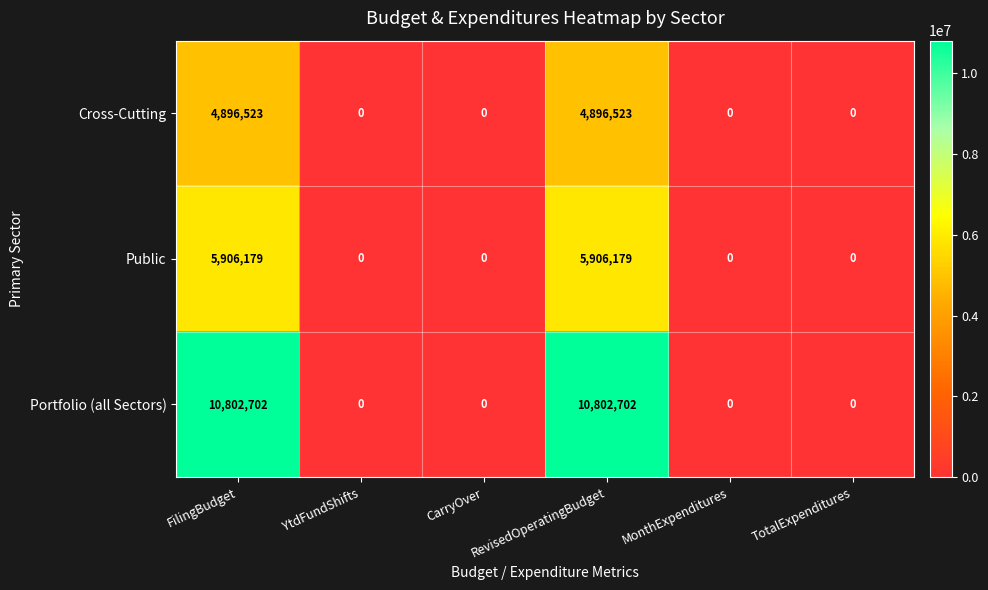

At how many categories does at least one series exceed 8137138?

2